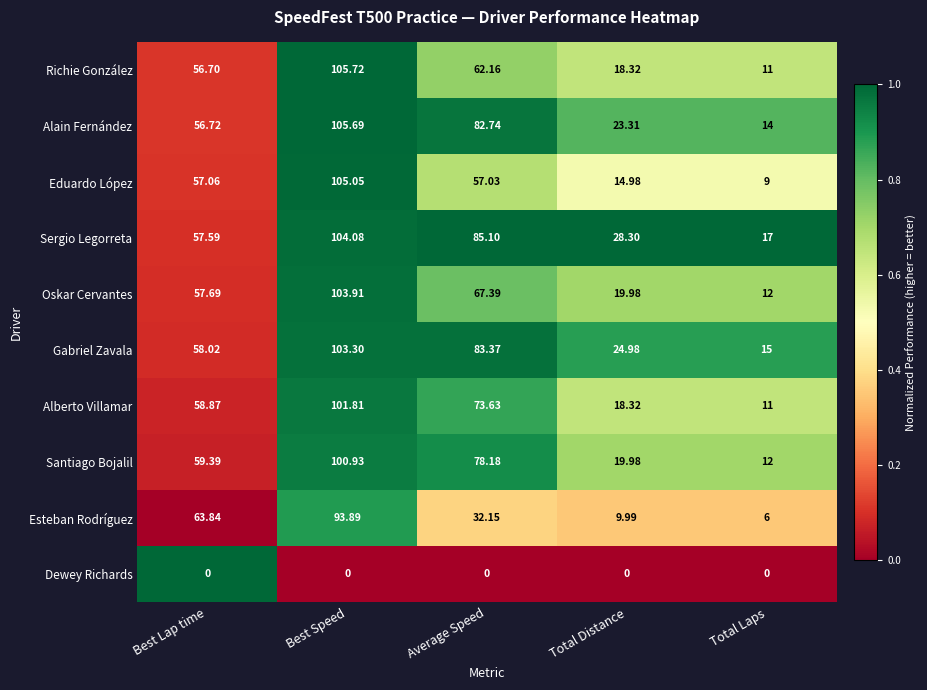

Rank the series by their maximum value, from lowest to highest.

Dewey Richards, Esteban Rodríguez, Santiago Bojalil, Alberto Villamar, Gabriel Zavala, Oskar Cervantes, Sergio Legorreta, Eduardo López, Alain Fernández, Richie González